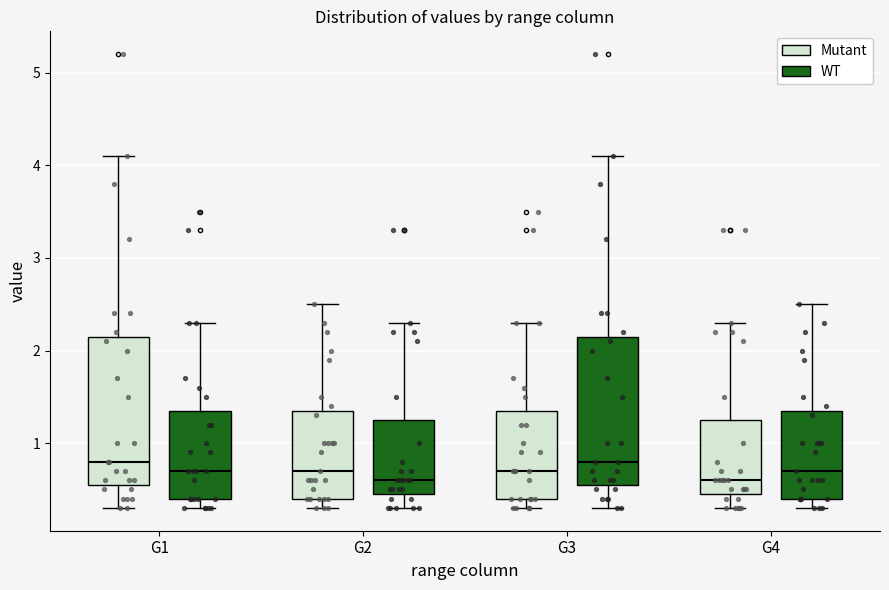

Reading left to right, read every box against the y-axis: the position of its median line, the range the box covers, and the ends of its whiskers. The values are not printed on the chart, so give them approximately, as read against the axis.

G1 (Mutant): median 0.8, box 0.6 to 2.2, whiskers 0.3 to 4.1
G1 (WT): median 0.7, box 0.4 to 1.4, whiskers 0.3 to 2.3
G2 (Mutant): median 0.7, box 0.4 to 1.4, whiskers 0.3 to 2.5
G2 (WT): median 0.6, box 0.5 to 1.3, whiskers 0.3 to 2.3
G3 (Mutant): median 0.7, box 0.4 to 1.4, whiskers 0.3 to 2.3
G3 (WT): median 0.8, box 0.6 to 2.2, whiskers 0.3 to 4.1
G4 (Mutant): median 0.6, box 0.5 to 1.3, whiskers 0.3 to 2.3
G4 (WT): median 0.7, box 0.4 to 1.4, whiskers 0.3 to 2.5